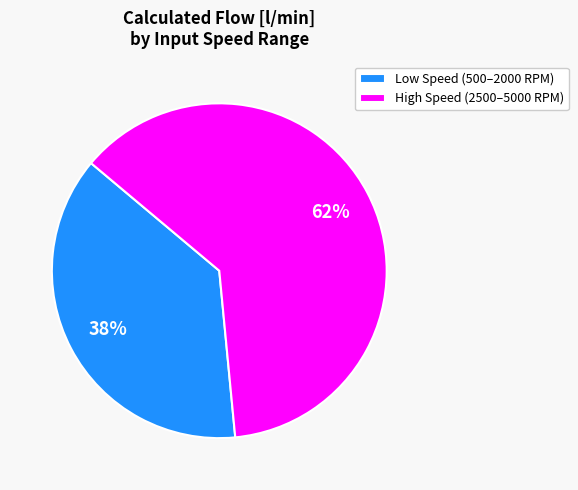

What is the largest slice in the pie chart?

High Speed (2500–5000 RPM)